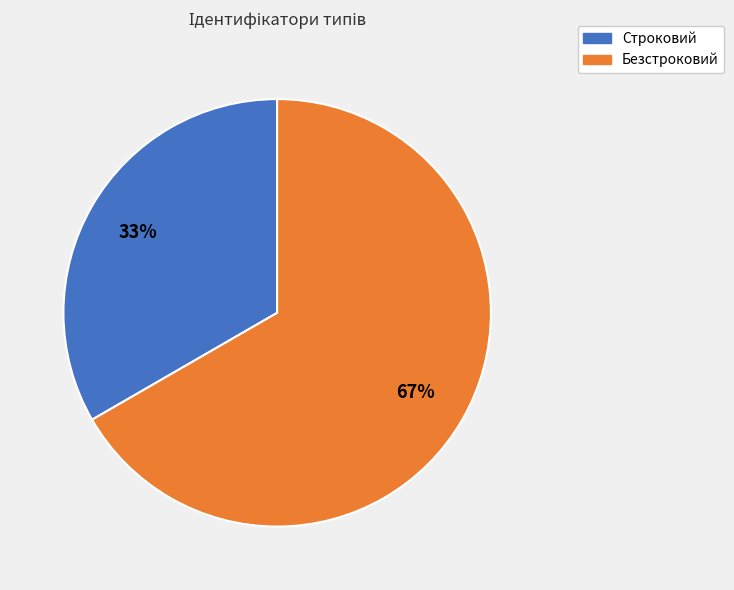

What is the ratio of the value at Строковий to the value at Безстроковий?

0.5